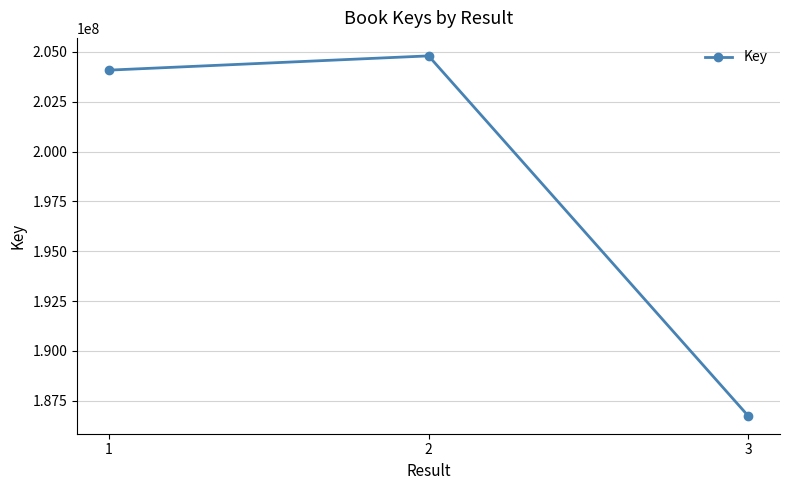

How many data points are less than 204084244?

1